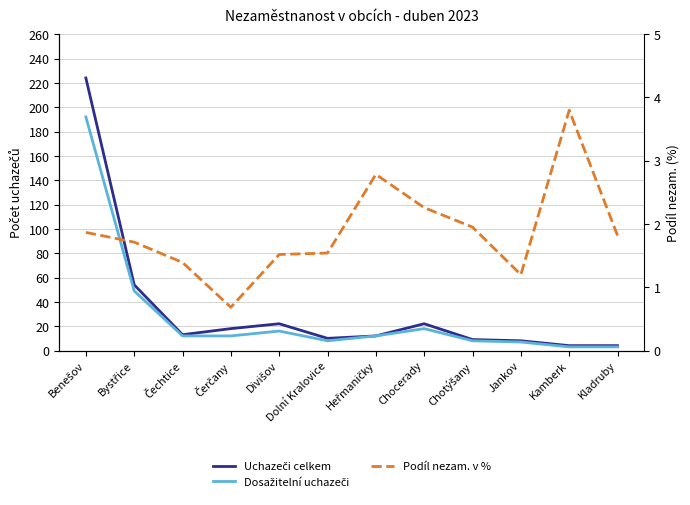

Which series has the largest total across all categories?

Uchazeči celkem